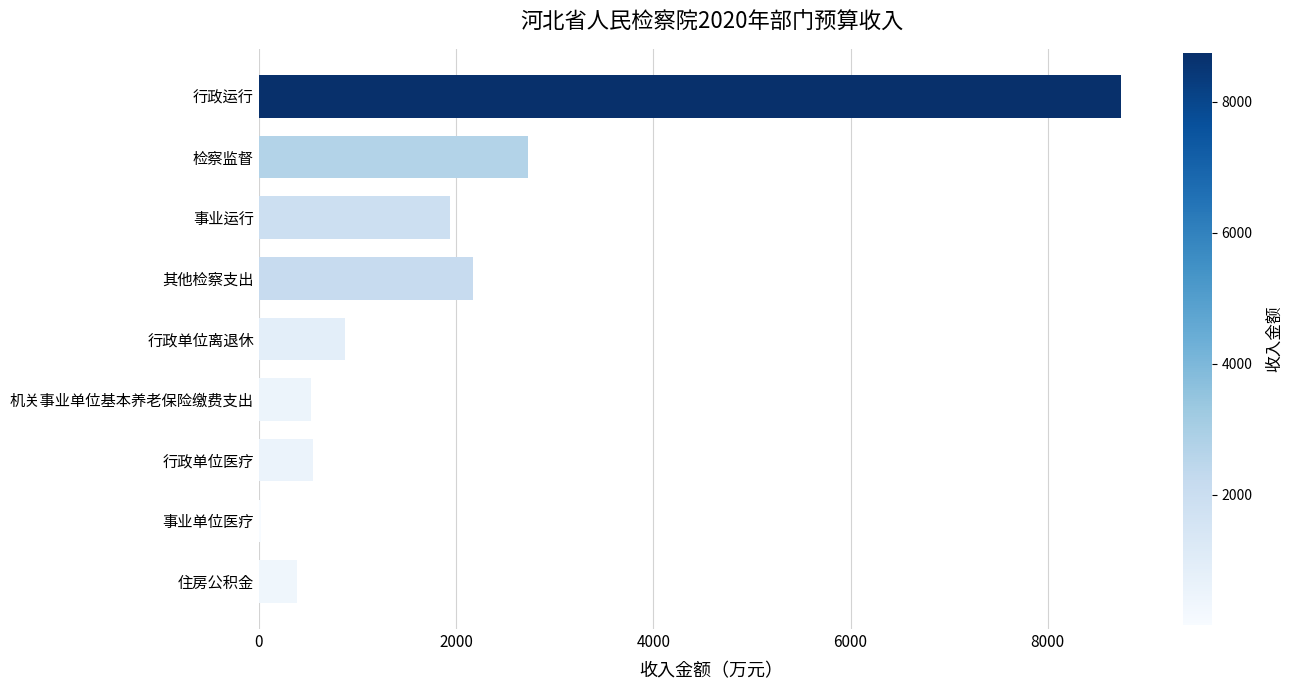

True or false: the data shows 526.0 at 机关事业单位基本养老保险缴费支出.

True